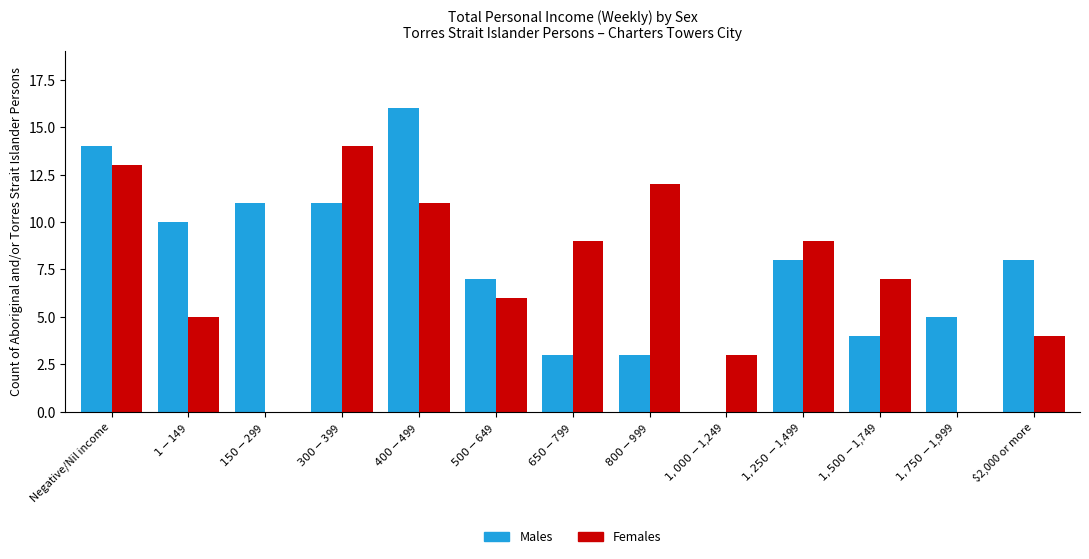

What is the sum of all Females values?

93